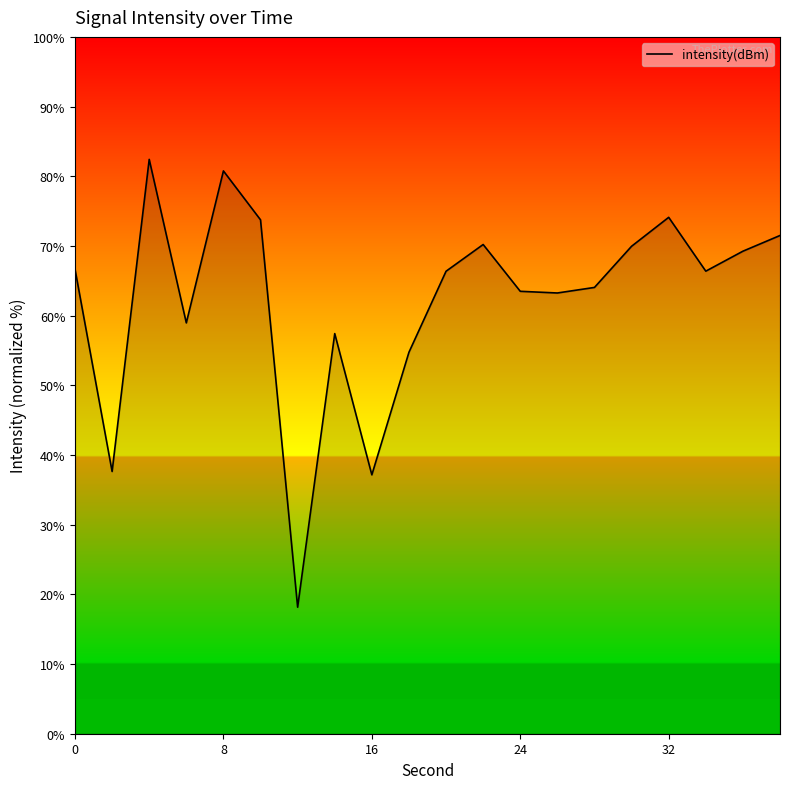

What is the difference between the maximum and minimum values?

64.3